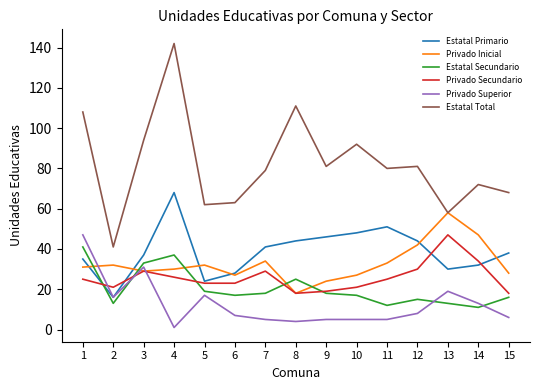

After their last crossing, which series has the higher values: Privado Superior or Privado Secundario?

Privado Secundario